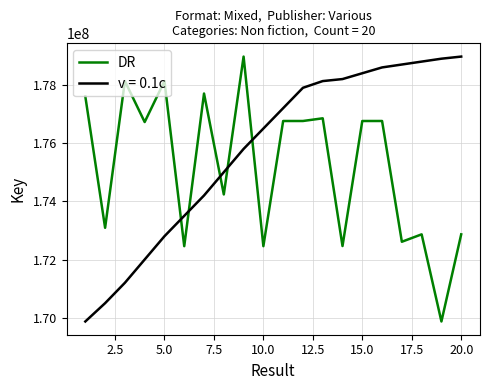

How many times do DR and v = 0.1c cross each other?

5